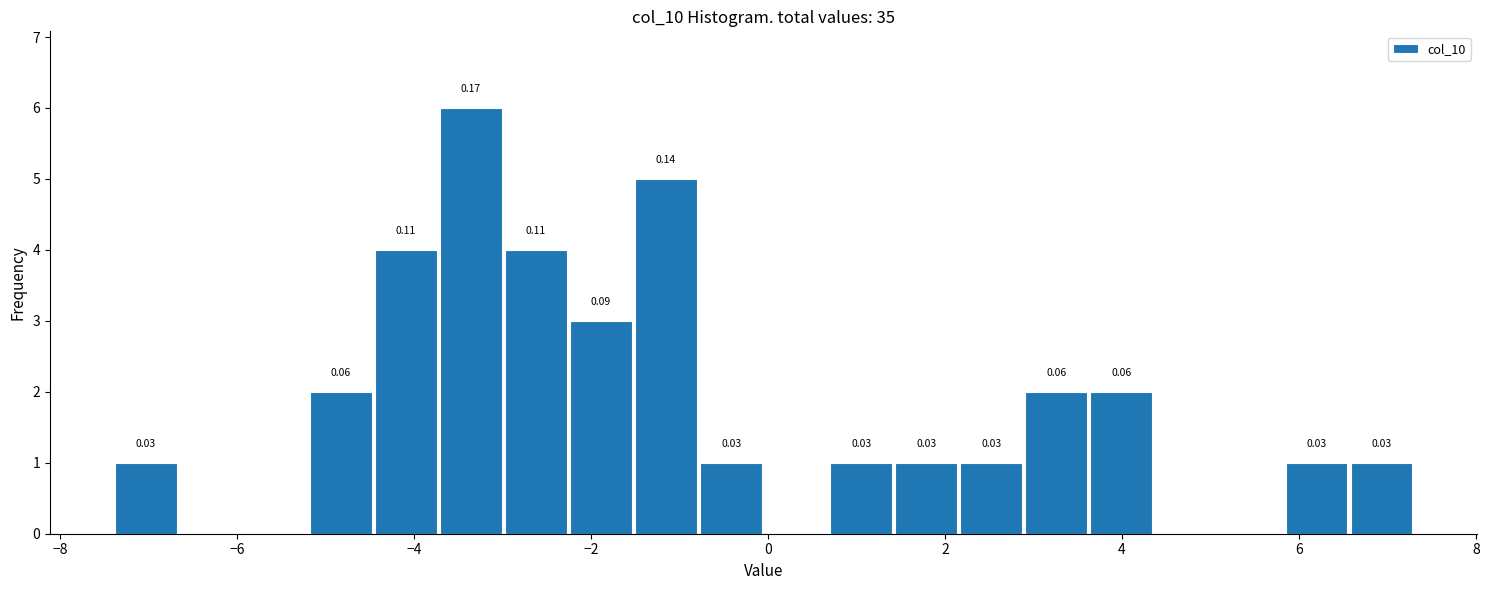

Read against the x-axis, roughly where is the centre of the tallest bar?

-3.4